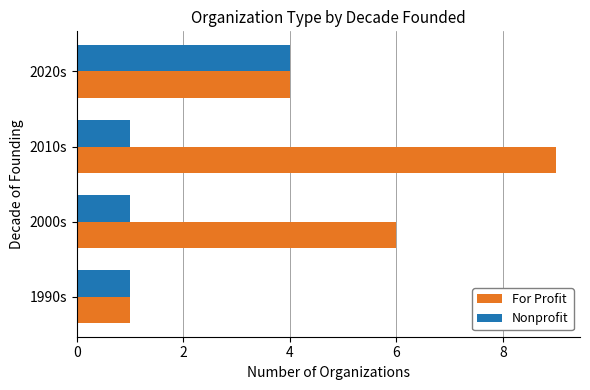

List the series in order of their peak value, lowest first.

Nonprofit, For Profit